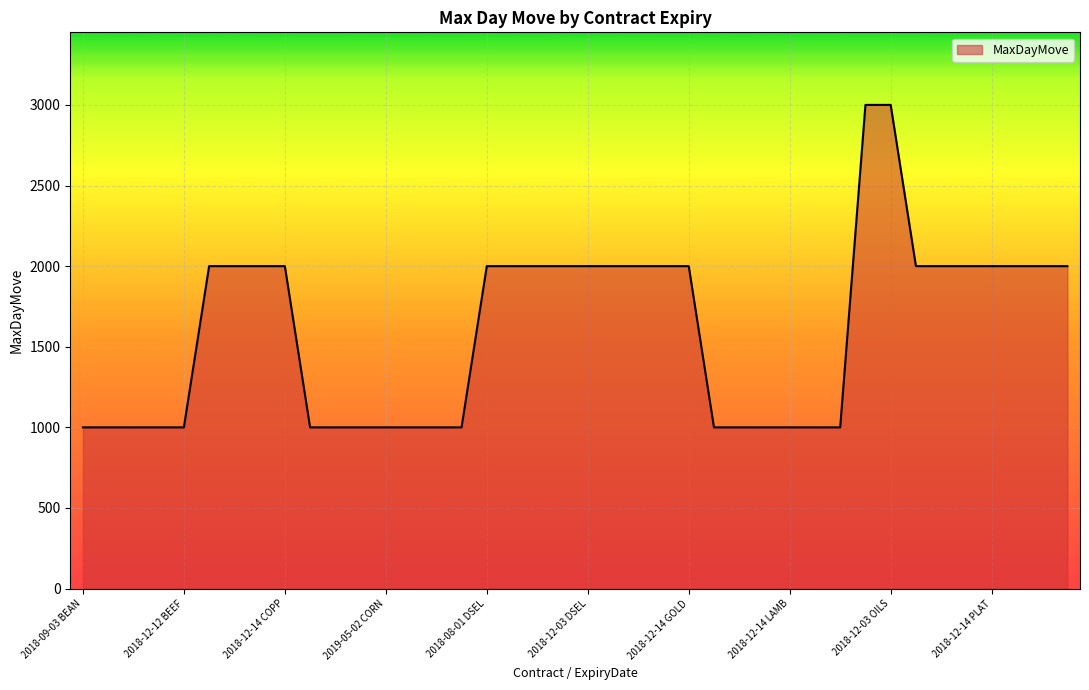

What is the difference between the maximum and minimum values?

2000